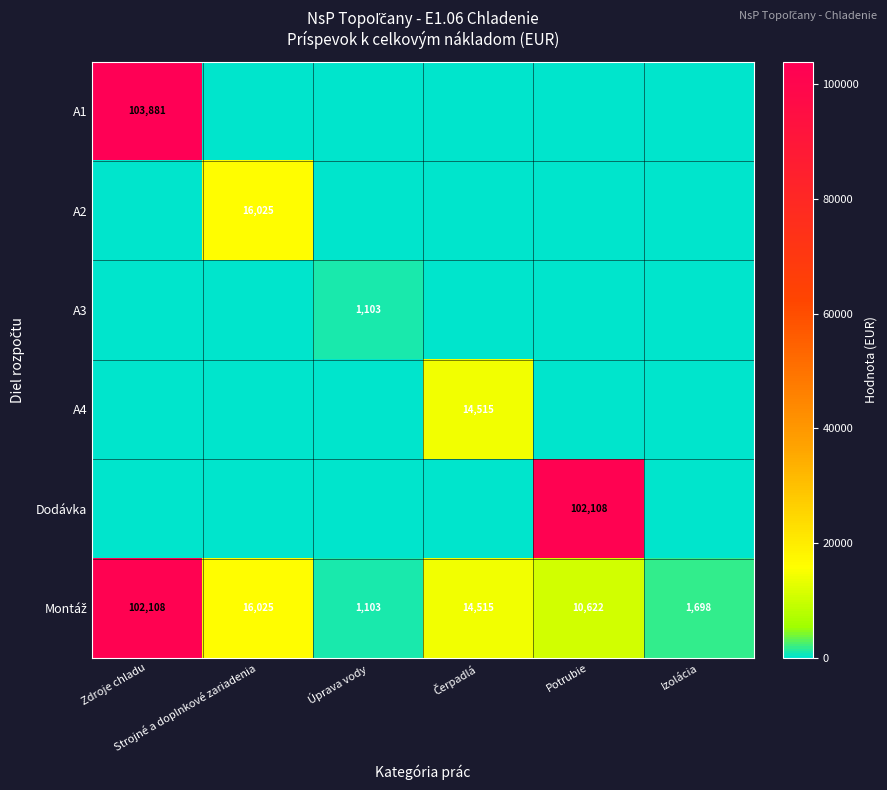

Which series has the largest total across all categories?

Montáž